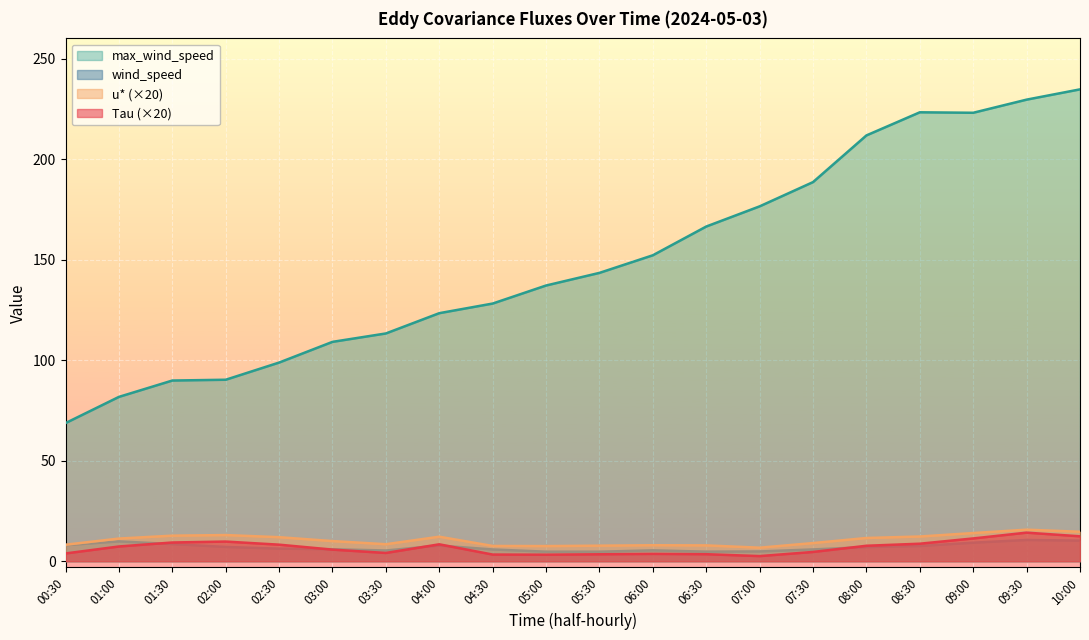

True or false: u* and max_wind_speed intersect in this chart.

False